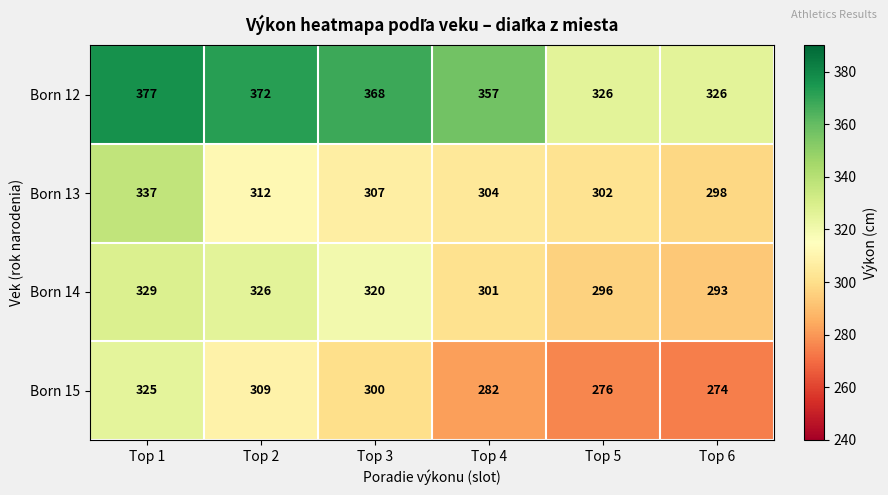

Reading left to right, extract all data points from this chart.

Born 12: 377	372	368	357	326	326
Born 13: 337	312	307	304	302	298
Born 14: 329	326	320	301	296	293
Born 15: 325	309	300	282	276	274